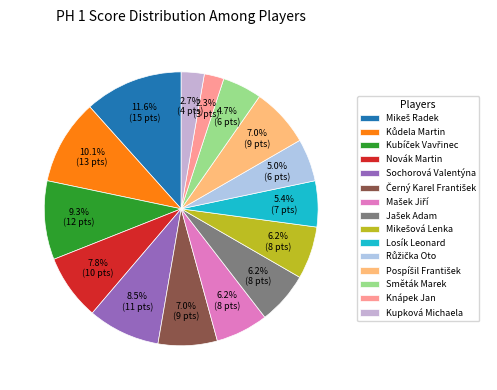

How many segments does this pie chart have?

15